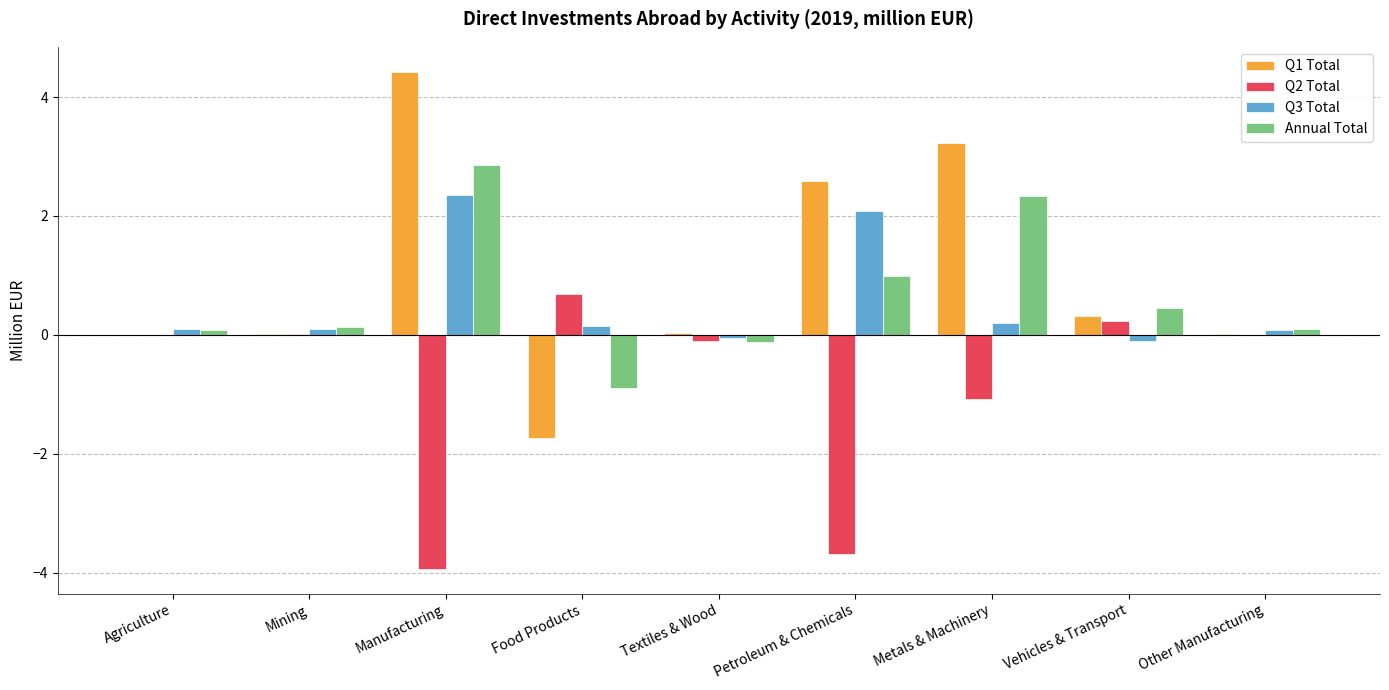

Which series changed the most between Vehicles & Transport and Other Manufacturing?

Annual Total